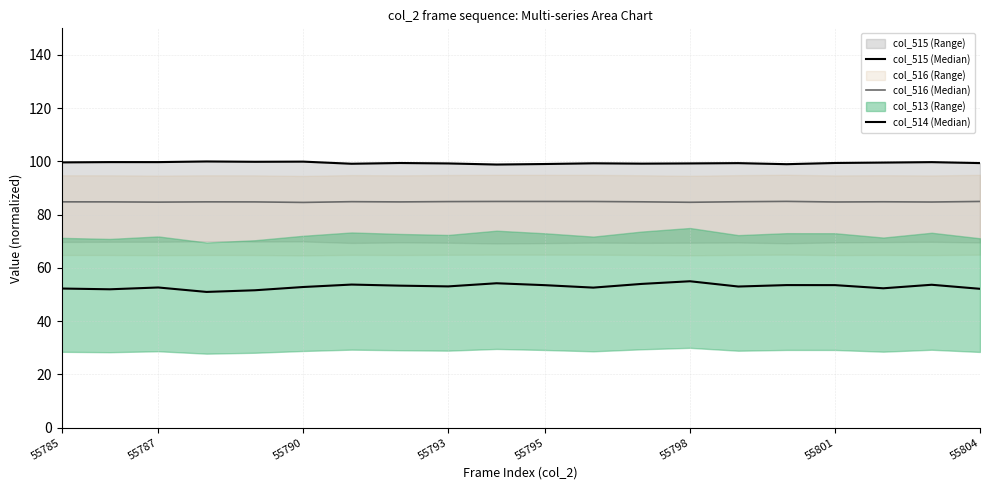

True or false: col_516 (Median) and col_515 (Median) cross at least once.

False